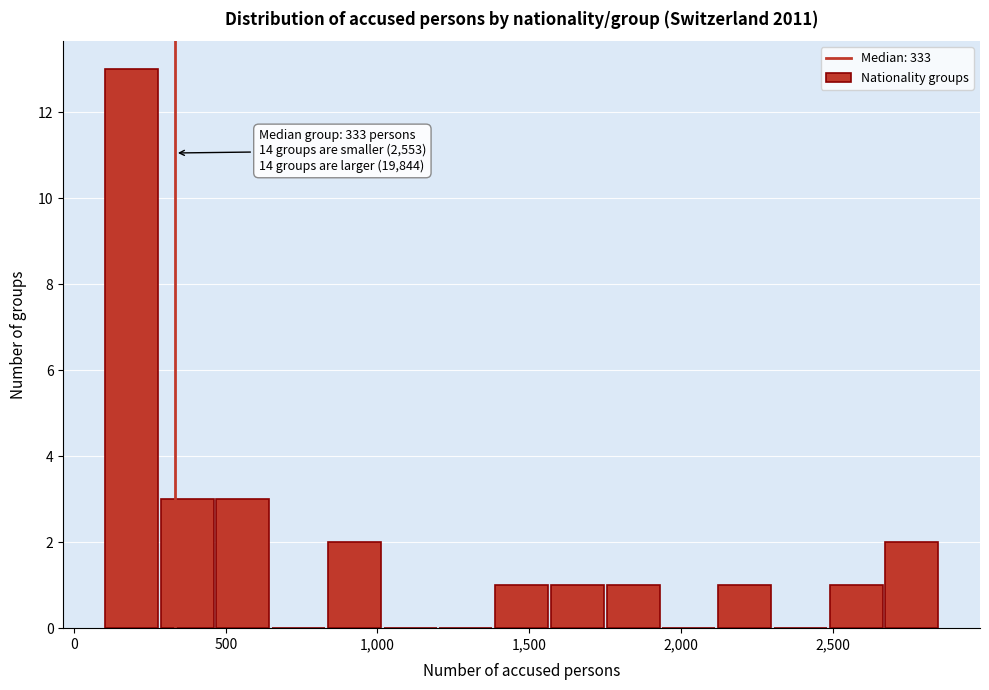

Around what value on the x-axis is the tallest bar? Give the approximate position of its centre, as read against the axis.

200